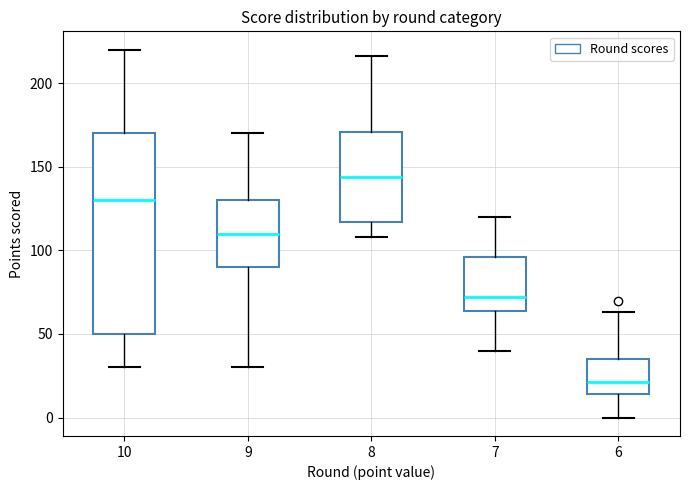

Reading left to right, read every box against the y-axis: the position of its median line, the range the box covers, and the ends of its whiskers. The values are not printed on the chart, so give them approximately, as read against the axis.

10: median 130, box 50 to 170, whiskers 30 to 220
9: median 110, box 90 to 130, whiskers 30 to 170
8: median 145, box 115 to 170, whiskers 110 to 215
7: median 70, box 65 to 95, whiskers 40 to 120
6: median 20, box 15 to 35, whiskers 0 to 65